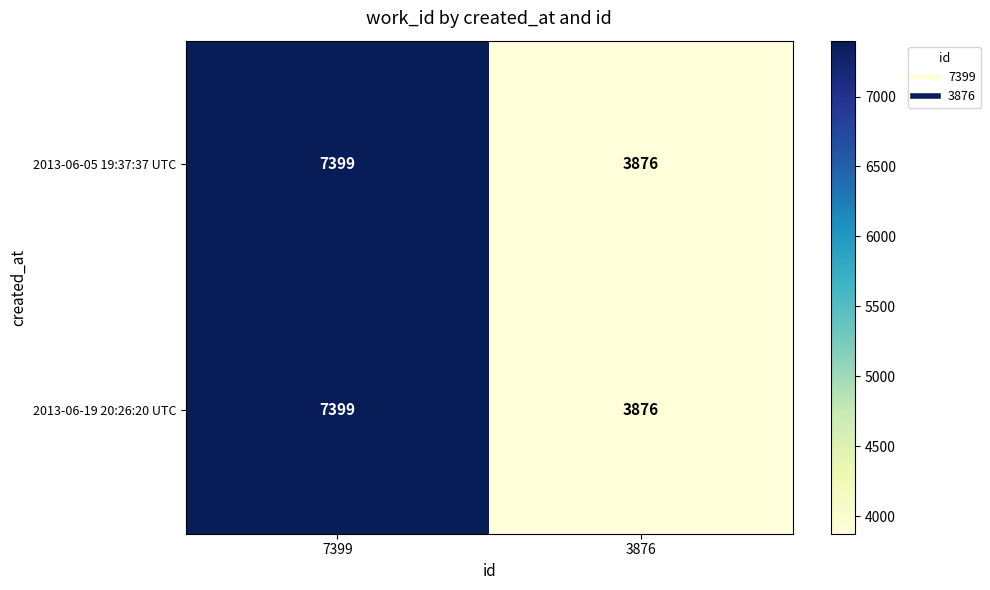

Count the number of categories in the chart.

2